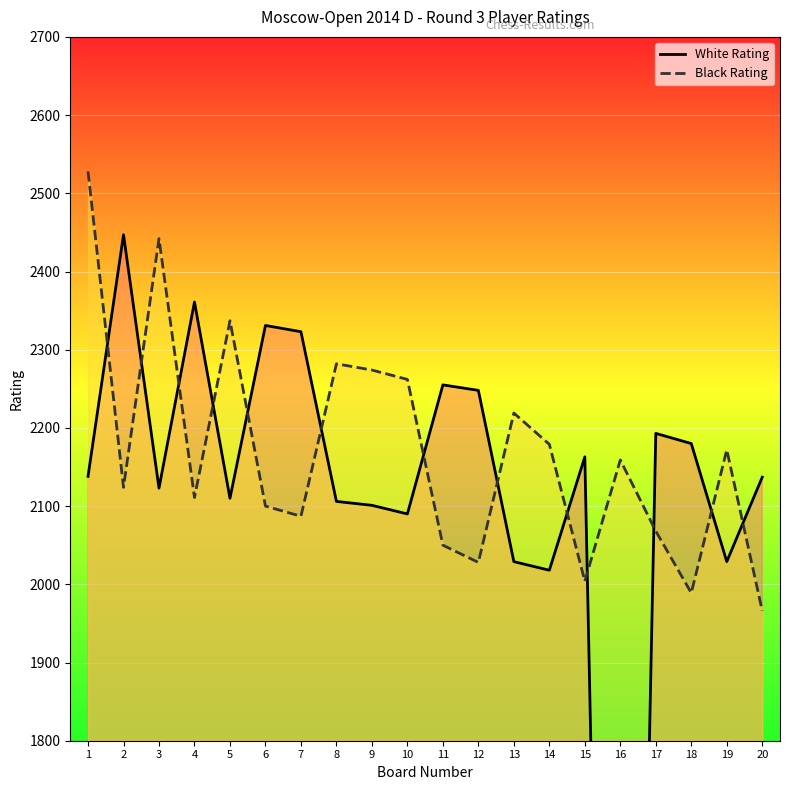

How many times do White Rating and Black Rating cross each other?

13